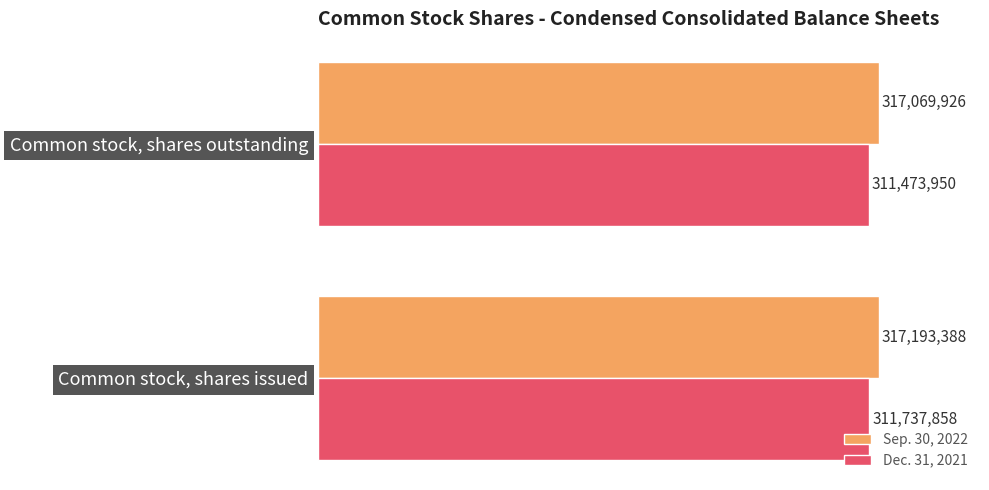

How many Sep. 30, 2022 values are between 317069926 and 317193388?

2